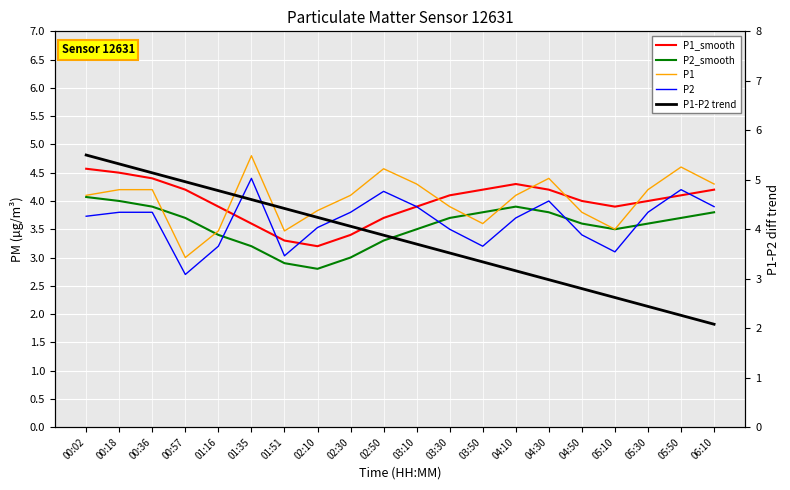

How many lines are shown in the chart?

5